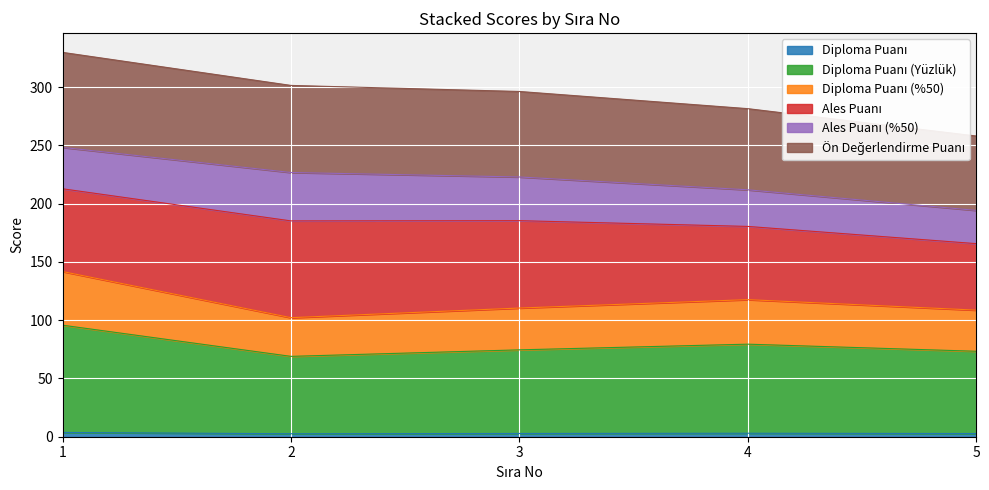

What is the difference between the highest and lowest values at 4?

278.5